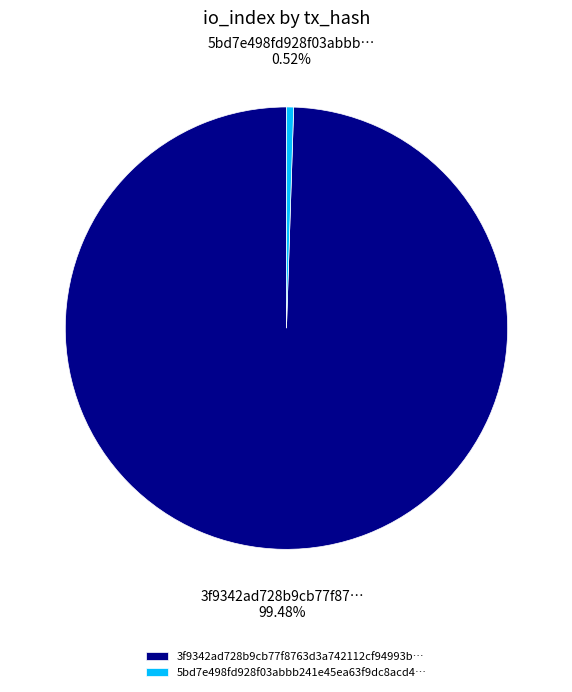

Which slice is the smallest?

5bd7e498fd928f03abbb241e45ea63f9dc8acd4…